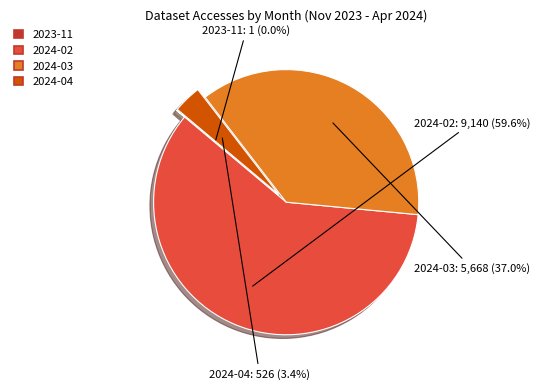

What is the total percentage of 2024-03 and 2024-02?

96.6%